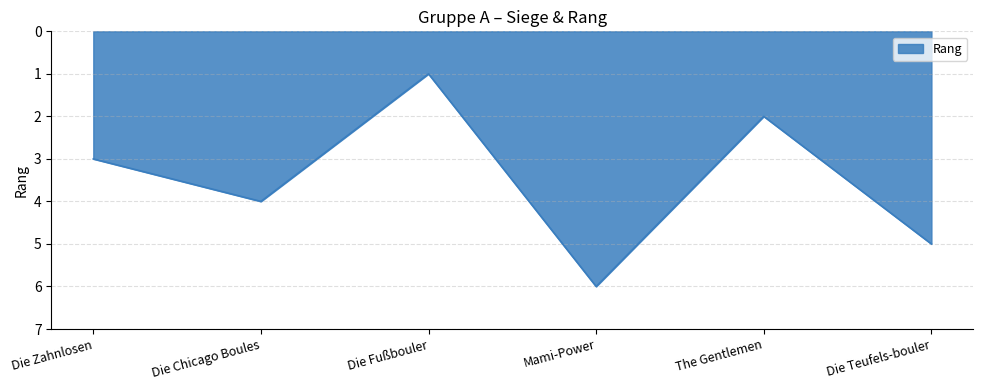

How many interior local peaks (higher than both neighbors) does the data have?

2